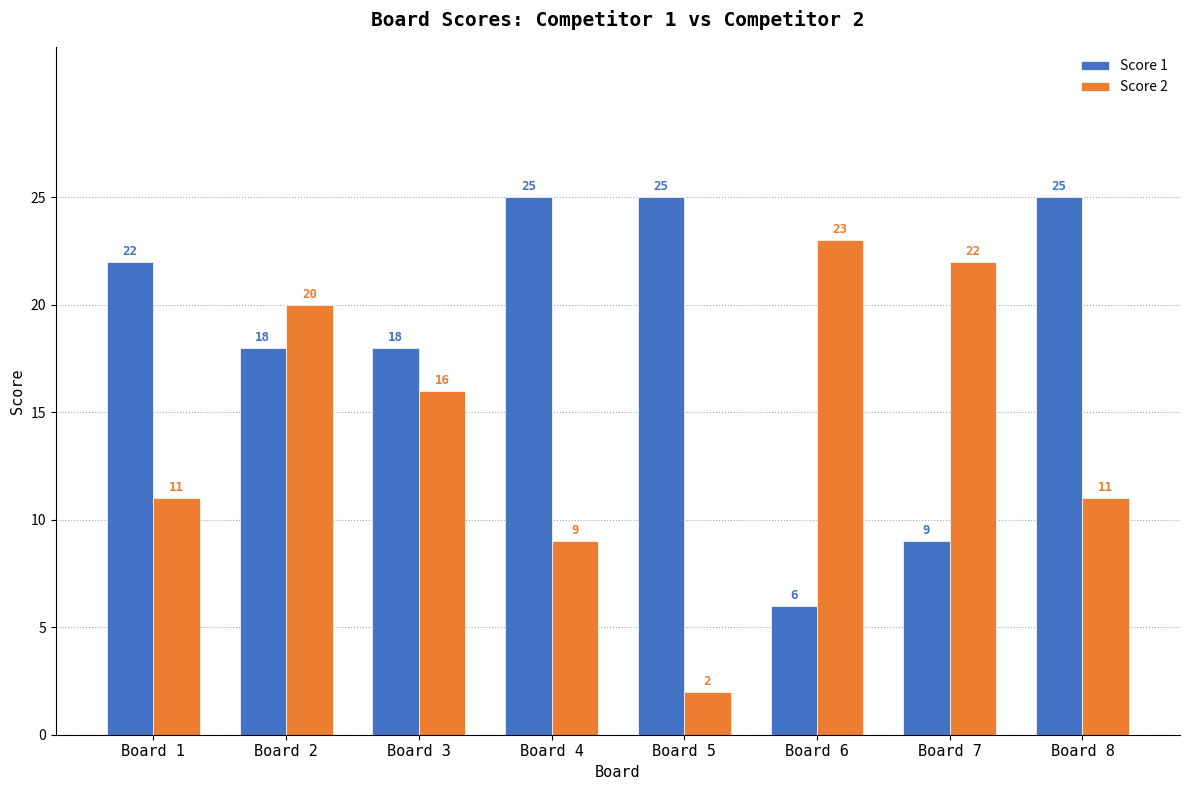

How many distinct data groups are displayed?

2